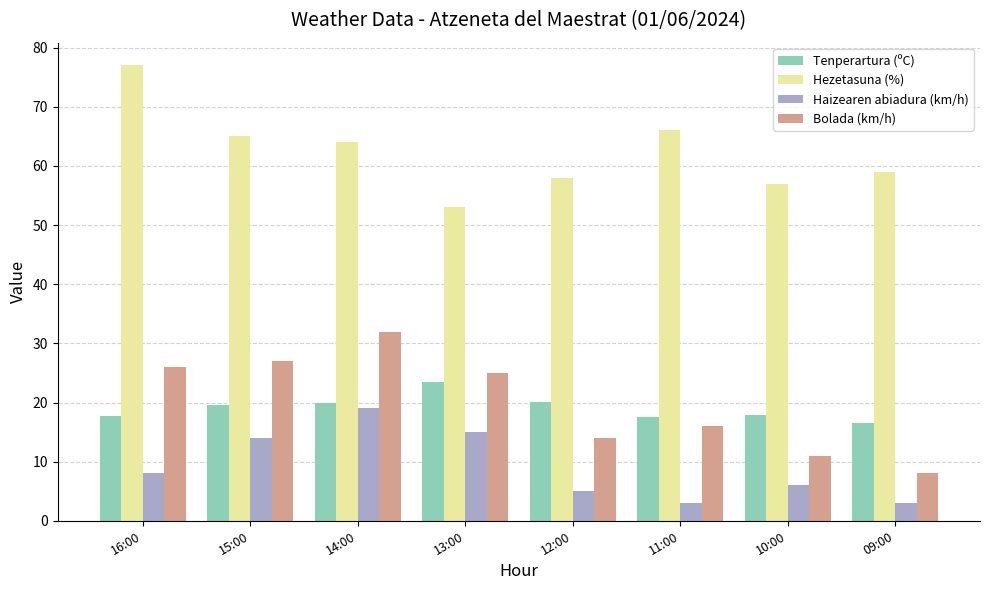

What is the greatest value displayed?

77.0